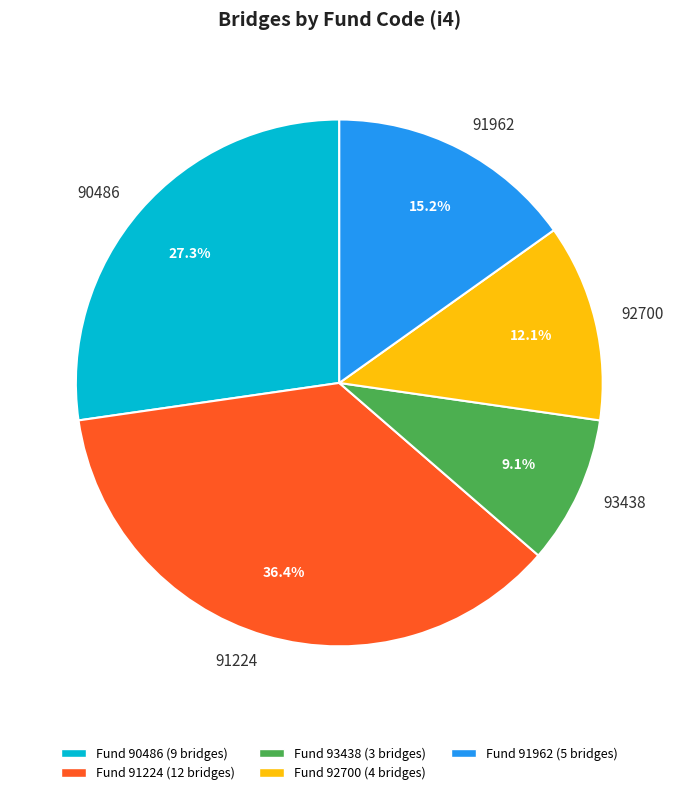

Which slice is the smallest?

93438